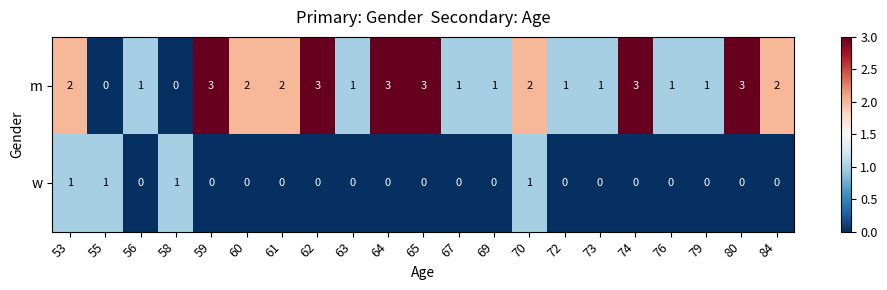

What is the approximate value of m at 62?

3